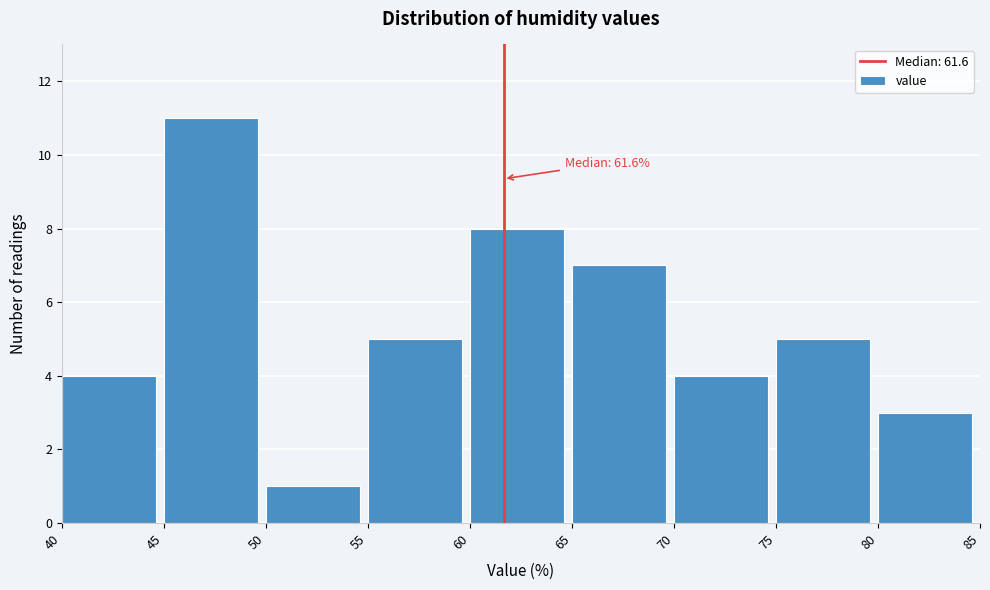

Which range on the x-axis has the tallest bar?

45 to 50